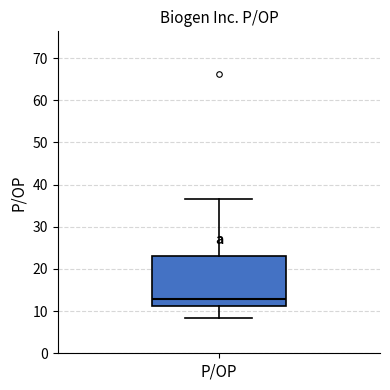

Where does the upper whisker of the box for P/OP end on the y-axis? The values are not printed on the chart, so give them approximately, as read against the axis.

37